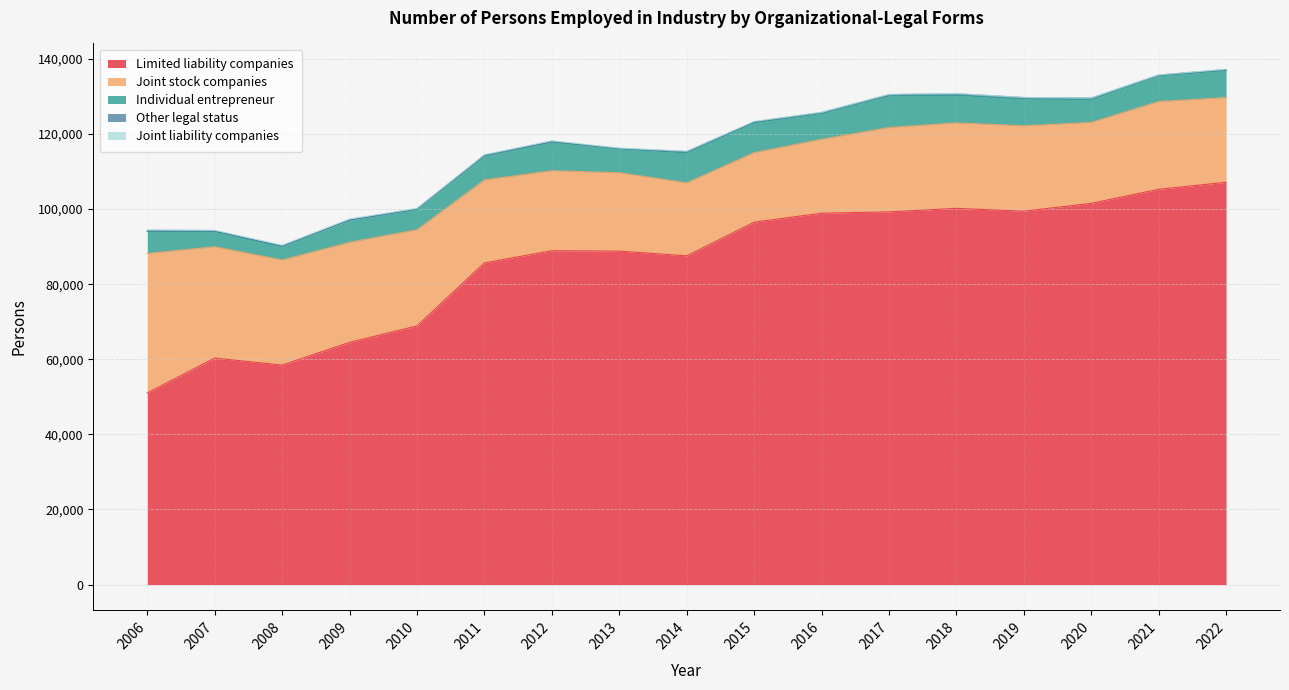

Reading right to left, transcribe all the data shown in this chart.

Limited liability companies: 2022=107146	2021=105272	2020=101536	2019=99443	2018=100202	2017=99264	2016=98910	2015=96522	2014=87551	2013=88815	2012=88910	2011=85674	2010=68886	2009=64511	2008=58462	2007=60323	2006=51041
Joint stock companies: 2022=22569	2021=23380	2020=21562	2019=22742	2018=22758	2017=22470	2016=19678	2015=18525	2014=19440	2013=20873	2012=21318	2011=22110	2010=25619	2009=26658	2008=27985	2007=29661	2006=37151
Individual entrepreneur: 2022=7216	2021=6839	2020=6100	2019=7163	2018=7356	2017=8406	2016=6866	2015=7976	2014=8003	2013=6358	2012=7631	2011=6327	2010=5416	2009=5884	2008=3622	2007=4079	2006=5864
Other legal status: 2022=219	2021=218	2020=379	2019=358	2018=391	2017=345	2016=273	2015=186	2014=303	2013=98	2012=135	2011=250	2010=96	2009=75	2008=84	2007=78	2006=108
Joint liability companies: 2022=108	2021=29	2020=36	2019=35	2018=84	2017=80	2016=65	2015=161	2014=131	2013=108	2012=214	2011=142	2010=197	2009=247	2008=242	2007=246	2006=364